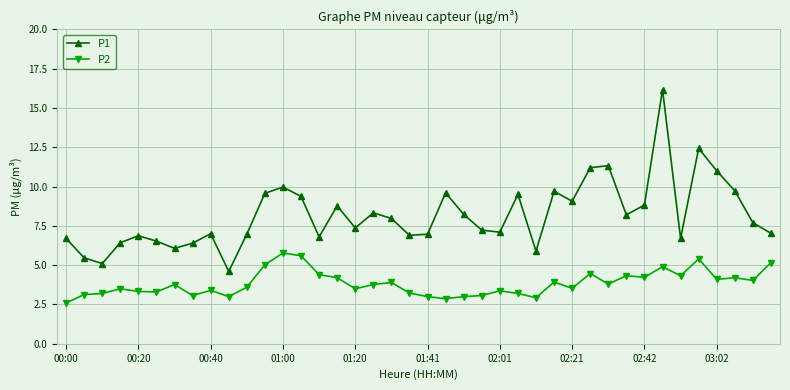

What is the lowest value of the P1 series?

4.6